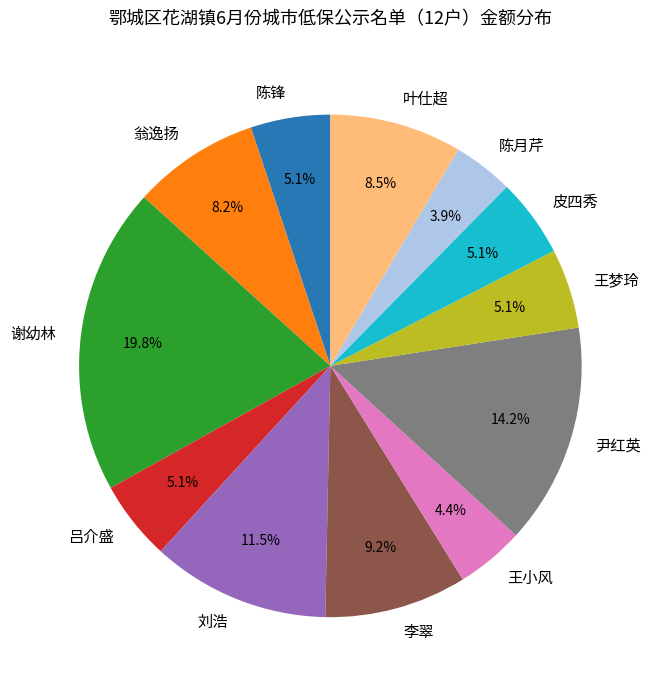

To the nearest percent, what is the difference between the largest and smallest slice percentages?

16%